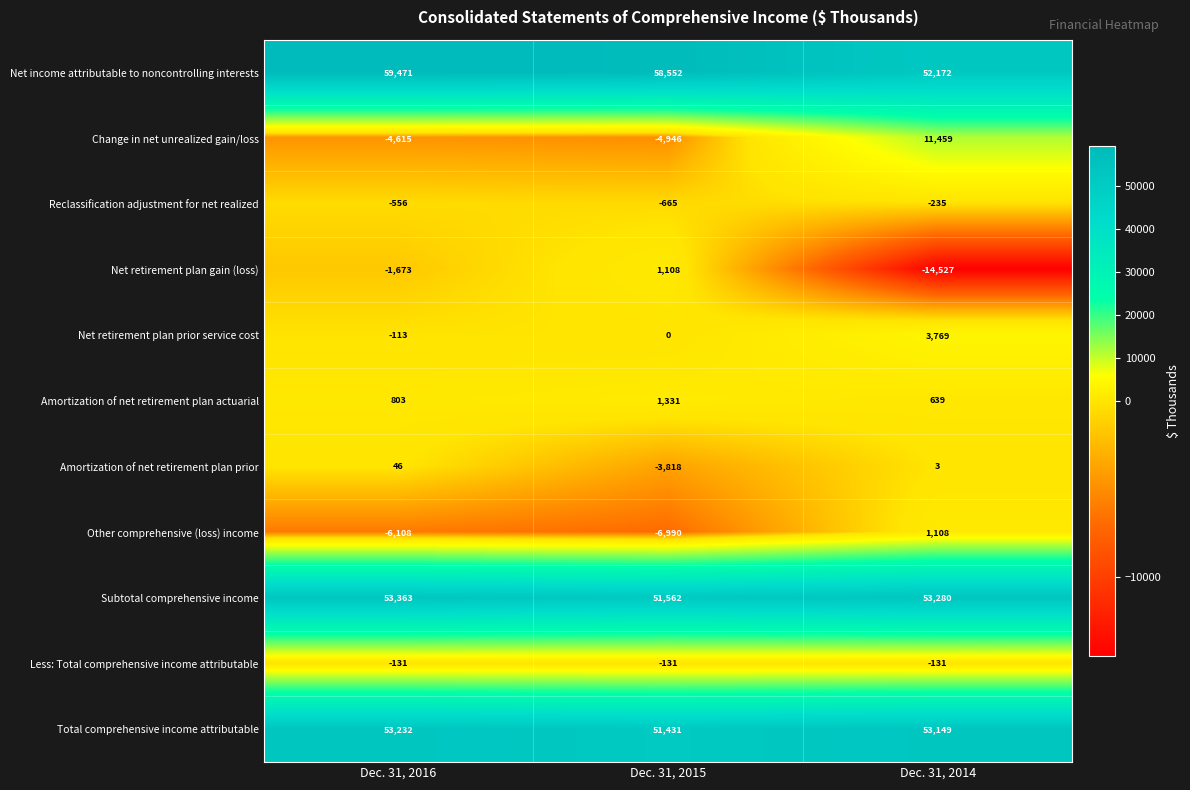

How many data points does each series have?

3